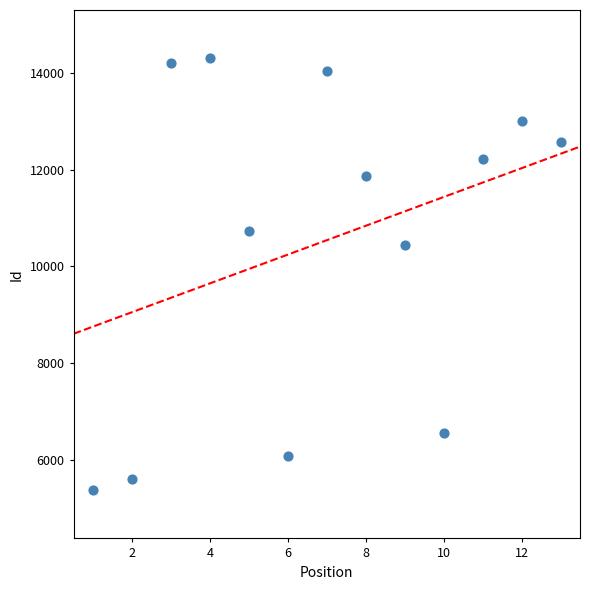

What Y value in the scatter plot is closest to 9840?

10448